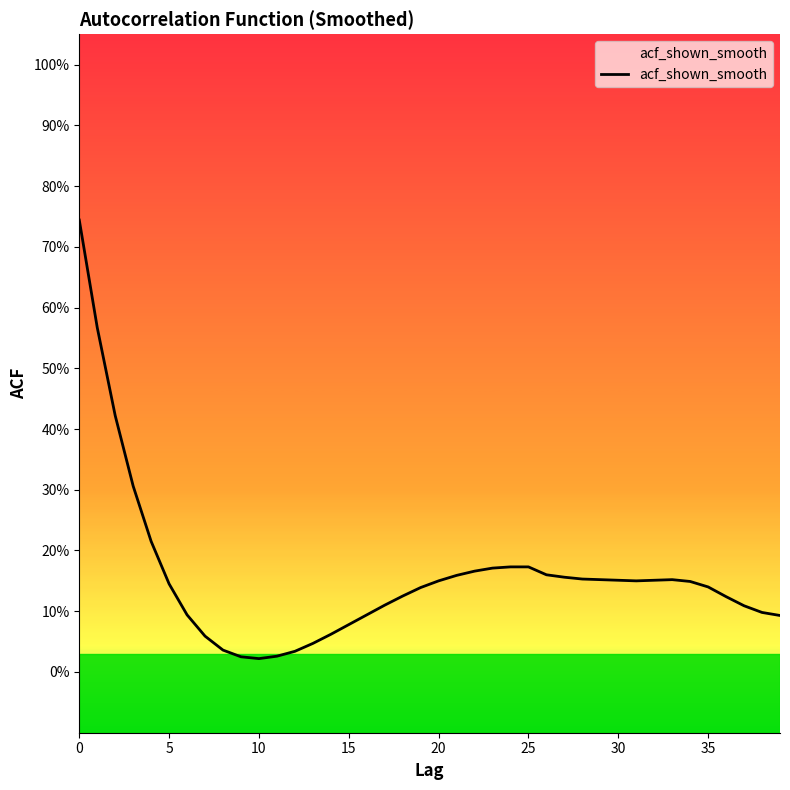

True or false: the data has more than 2 interior local peaks.

False